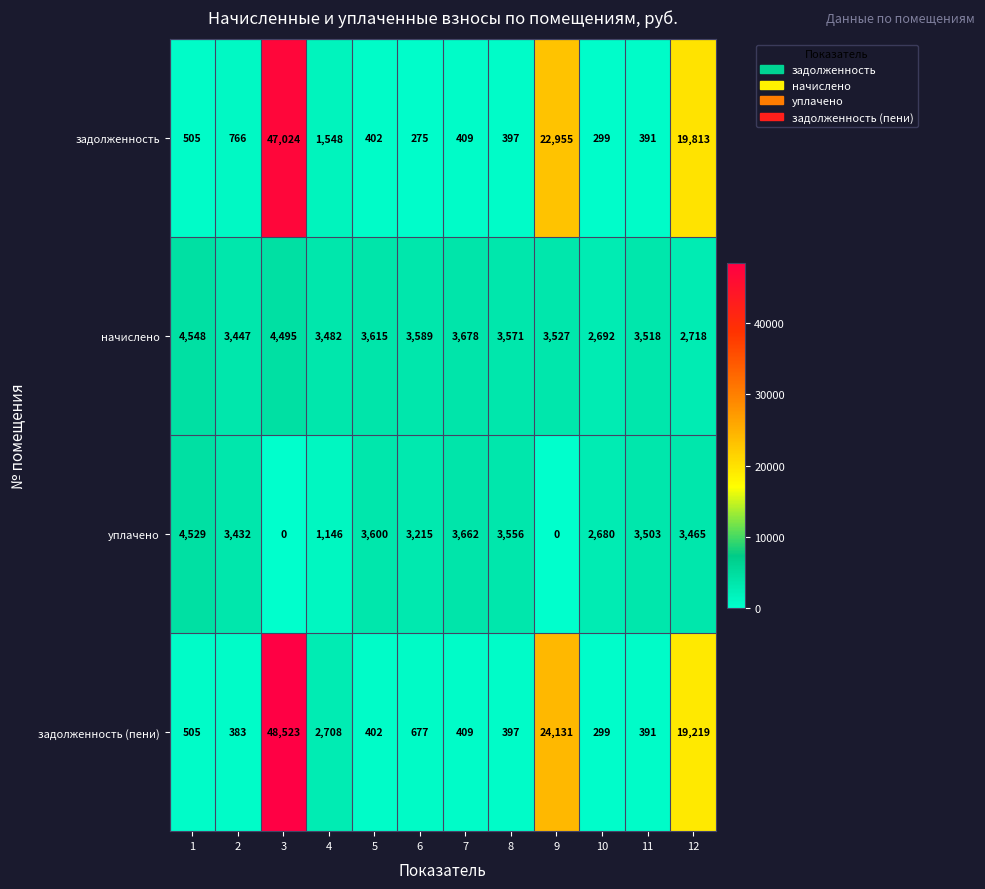

Rank the series by their maximum value, from lowest to highest.

уплачено, начислено, задолженность, задолженность (пени)